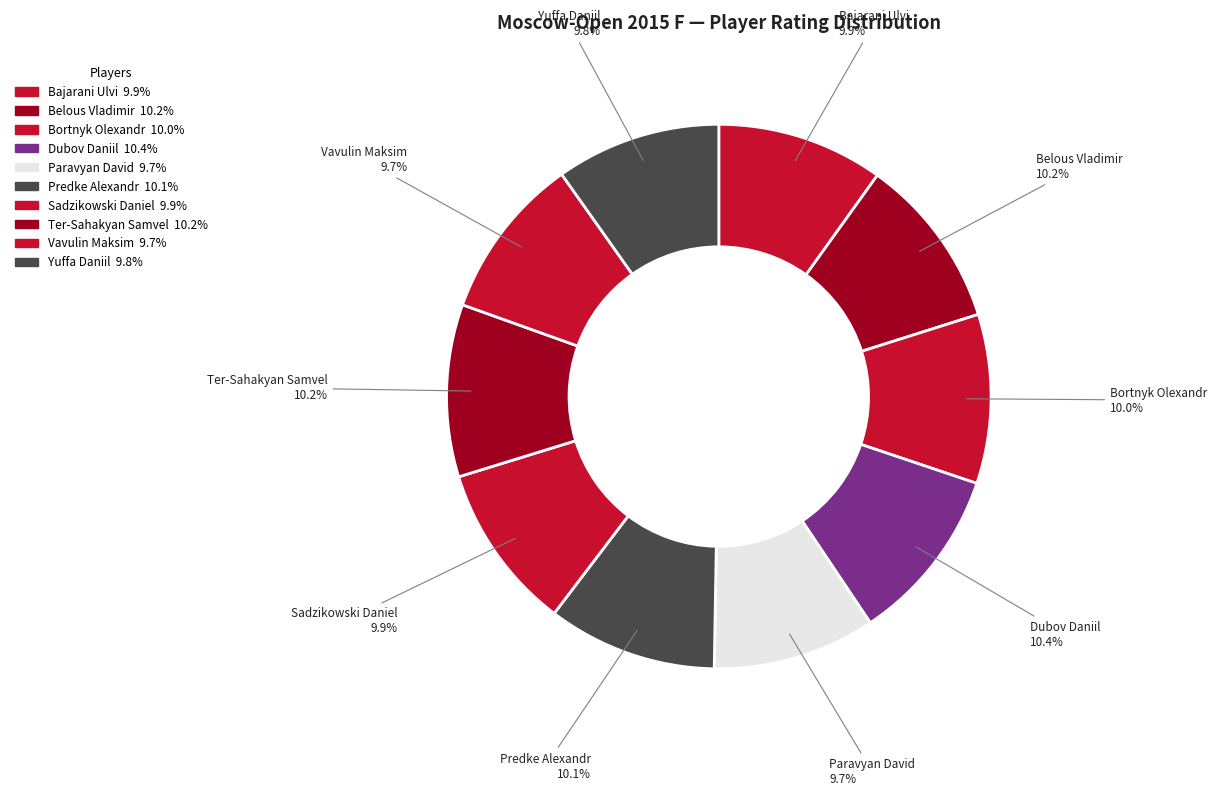

How many slices are in this pie chart?

10